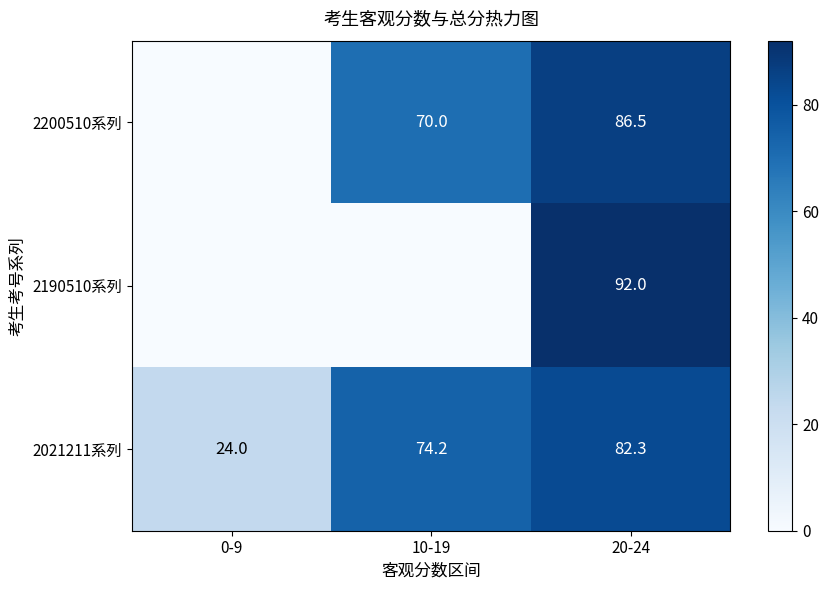

What is the maximum value for 2021211系列?

82.3